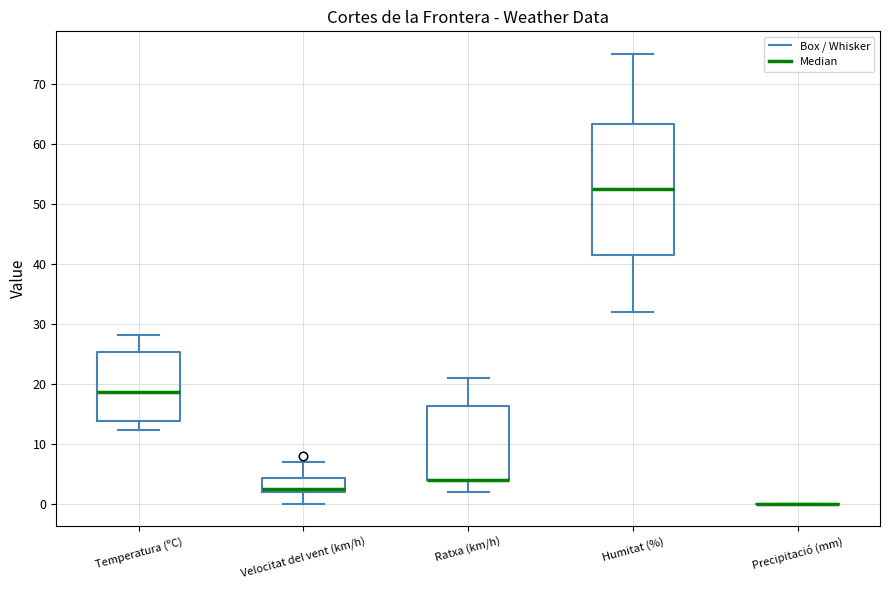

Where is the upper edge of the box for Ratxa (km/h) on the y-axis? The values are not printed on the chart, so give them approximately, as read against the axis.

16